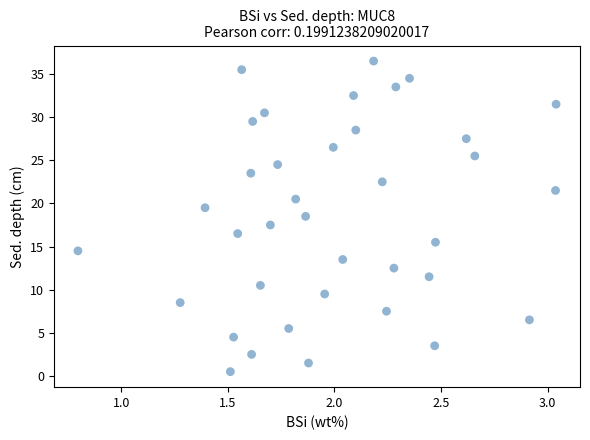

What is the range of X values (max minus min)?

2.2